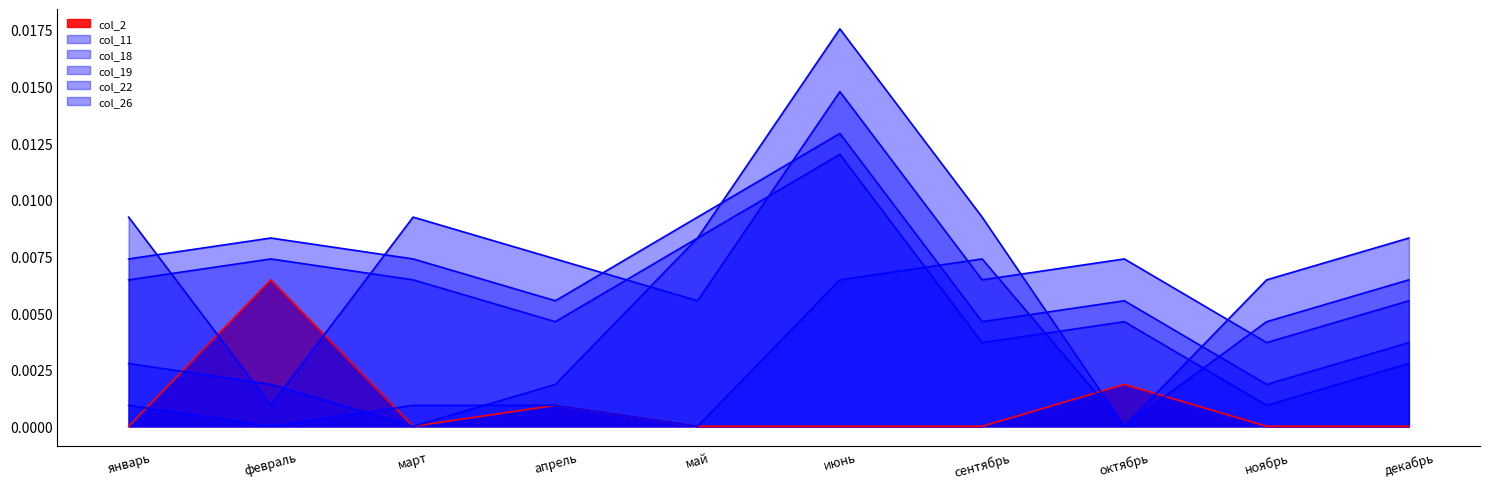

At which label is col_18 closest to 0?

ноябрь